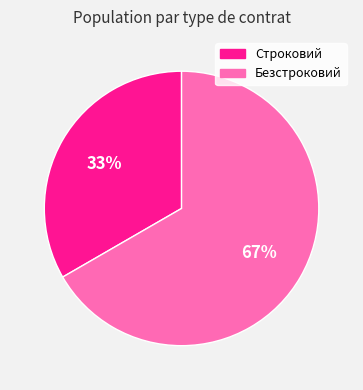

Combined, do Безстроковий and Строковий account for over 50%?

Yes